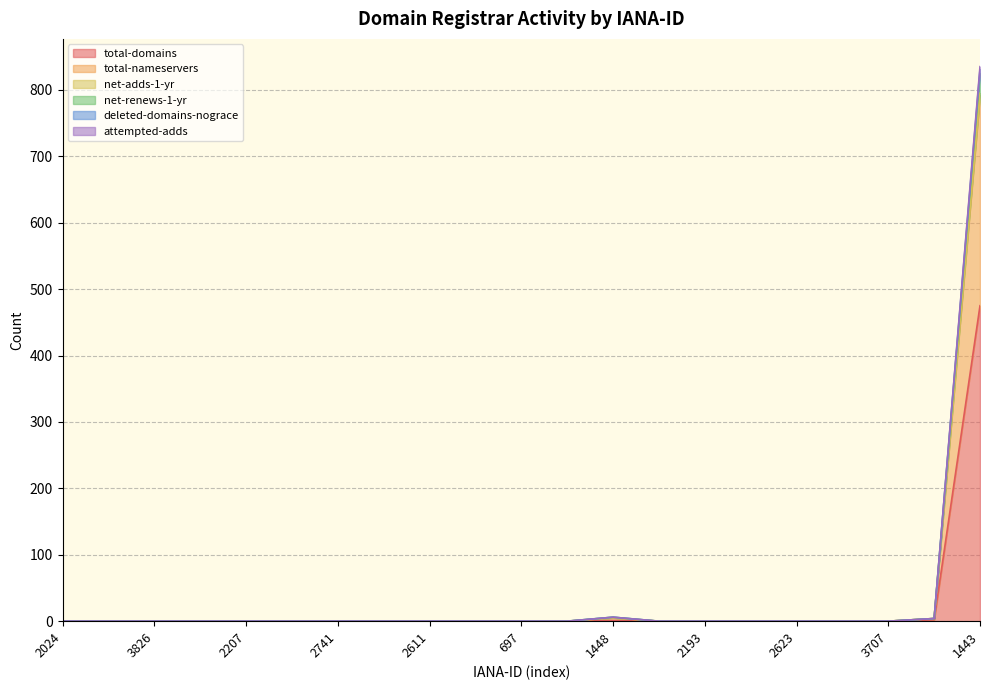

Is the value of total-nameservers at 2623 greater than the value of net-adds-1-yr at 697?

No